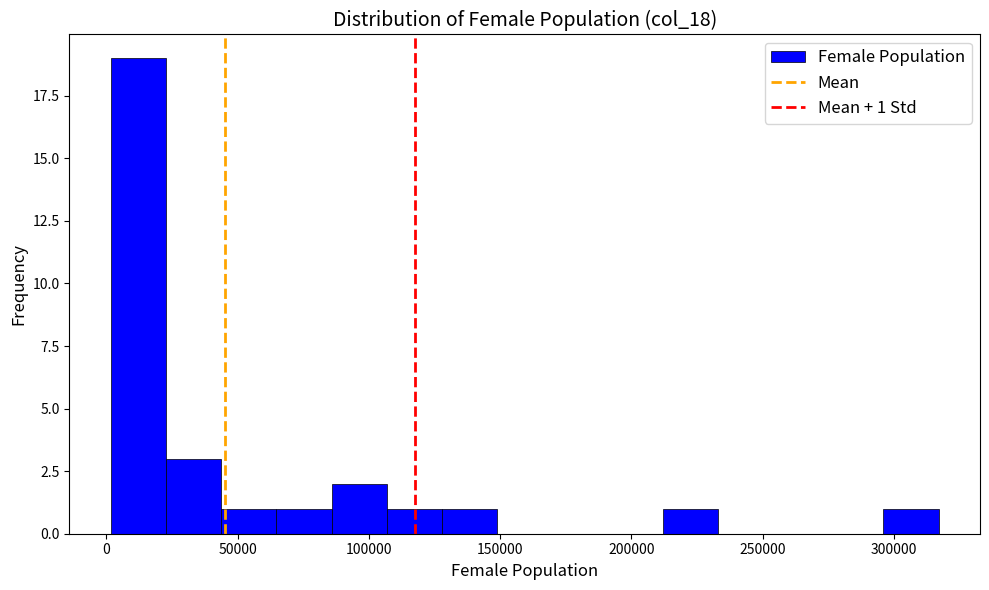

Which range on the x-axis has the tallest bar?

0 to 25000